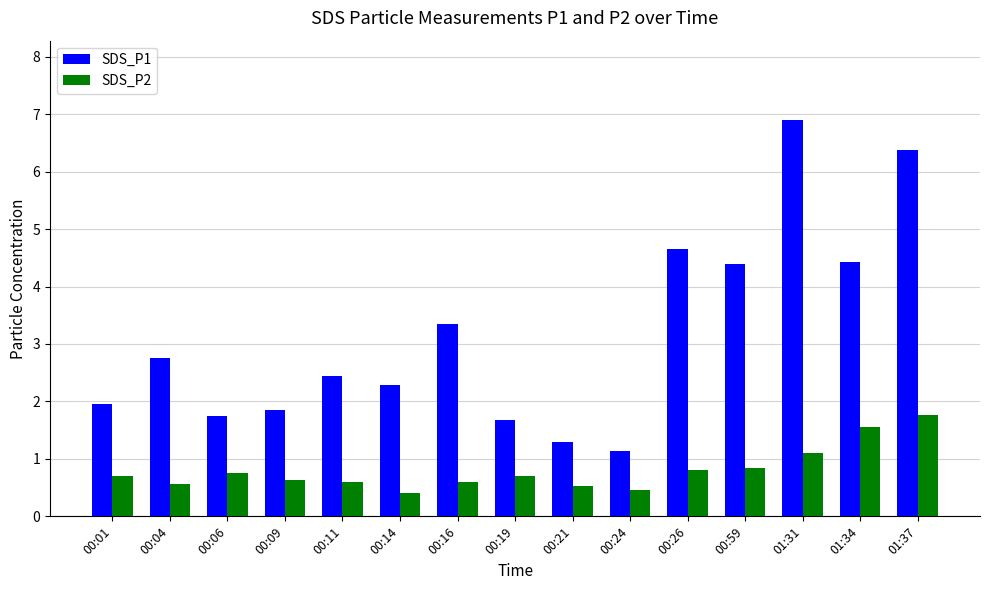

What is the average value of the SDS_P1 series?

3.1